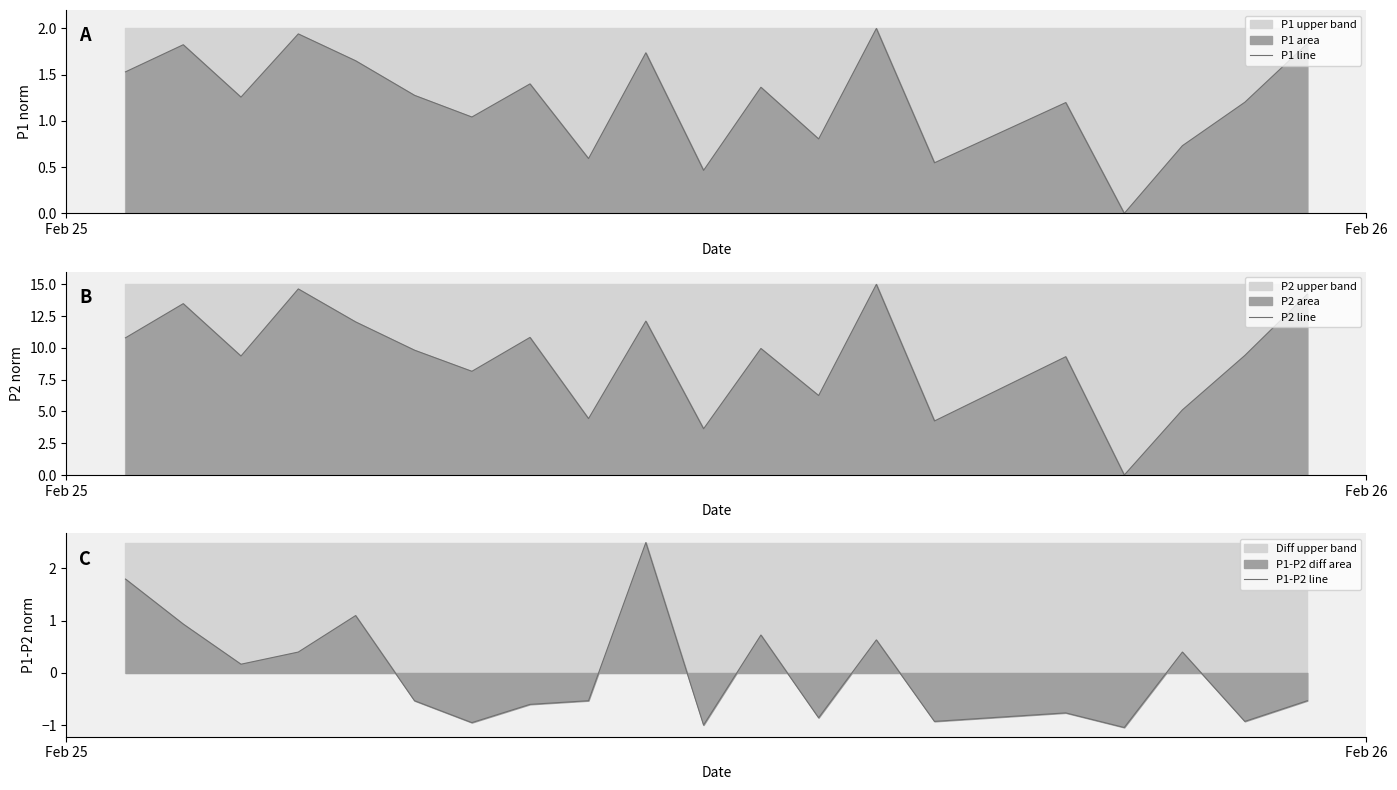

Which series has the largest range (max minus min)?

P2 line